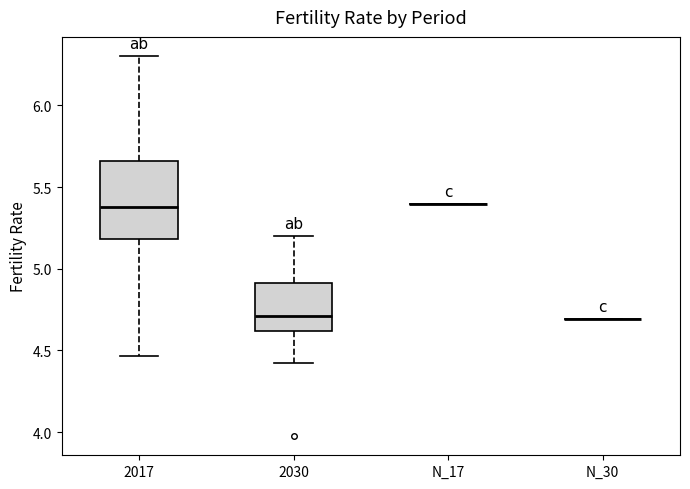

Reading left to right, read every box against the y-axis: the position of its median line, the range the box covers, and the ends of its whiskers. The values are not printed on the chart, so give them approximately, as read against the axis.

2017: median 5.40, box 5.20 to 5.65, whiskers 4.45 to 6.30
2030: median 4.70, box 4.60 to 4.90, whiskers 4.40 to 5.20
N_17: box collapsed to a line at 5.40, whiskers 5.40 to 5.40
N_30: box collapsed to a line at 4.70, whiskers 4.70 to 4.70